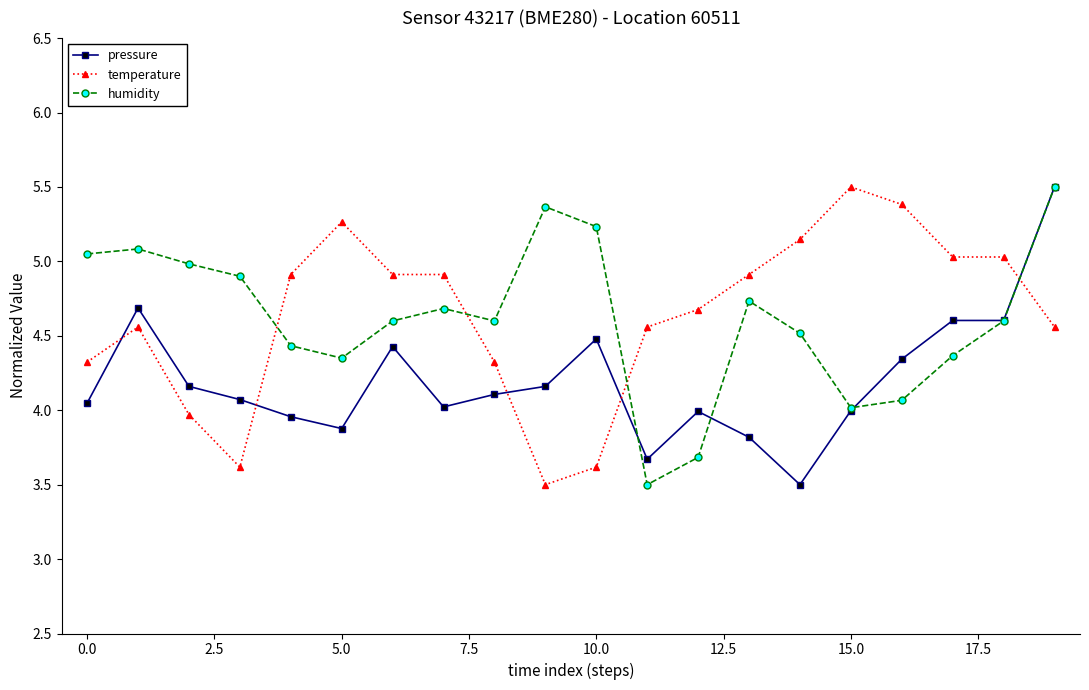

In humidity, how many points are higher than both neighbors (excluding endpoints)?

4